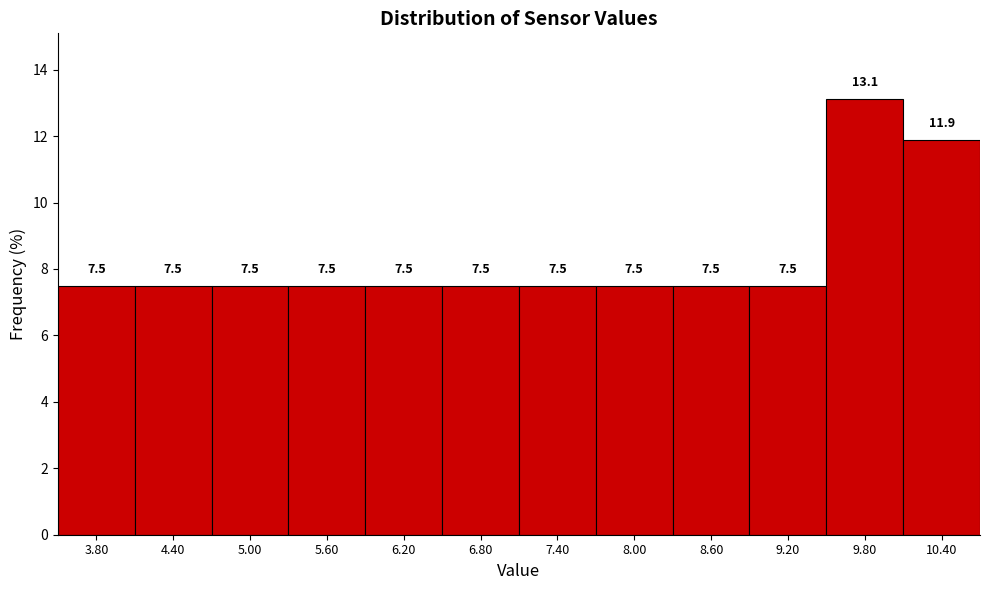

Reading left to right, transcribe this chart: for each bar, give the range it covers on the x-axis and its height.

3.5 to 4.1: 7.5
4.1 to 4.7: 7.5
4.7 to 5.3: 7.5
5.3 to 5.9: 7.5
5.9 to 6.5: 7.5
6.5 to 7.1: 7.5
7.1 to 7.7: 7.5
7.7 to 8.3: 7.5
8.3 to 8.9: 7.5
8.9 to 9.5: 7.5
9.5 to 10.1: 13.1
10.1 to 10.7: 11.9